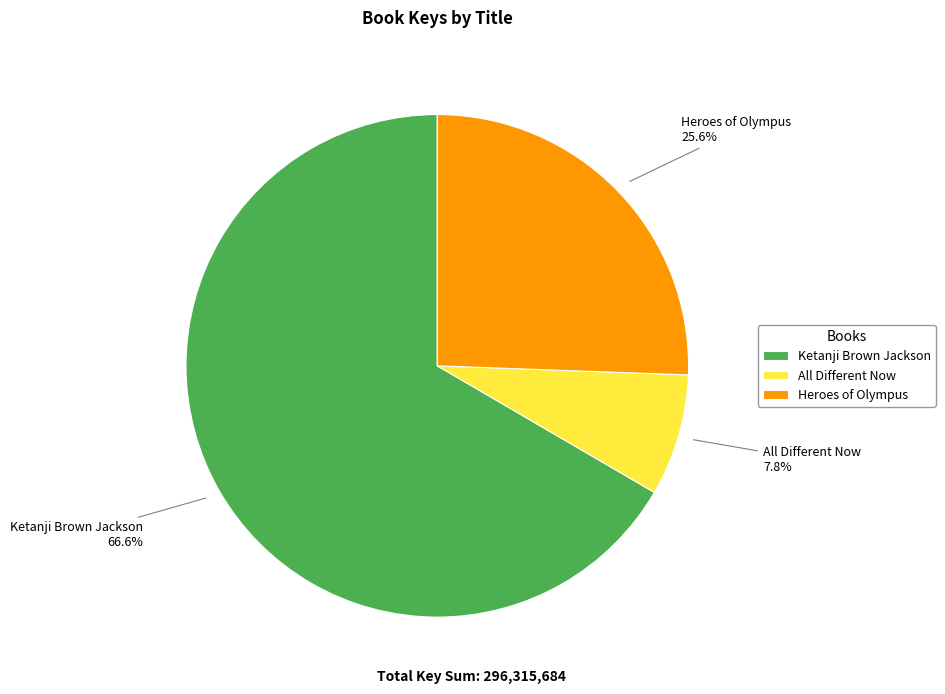

Is there any slice that represents more than half of the pie?

Yes